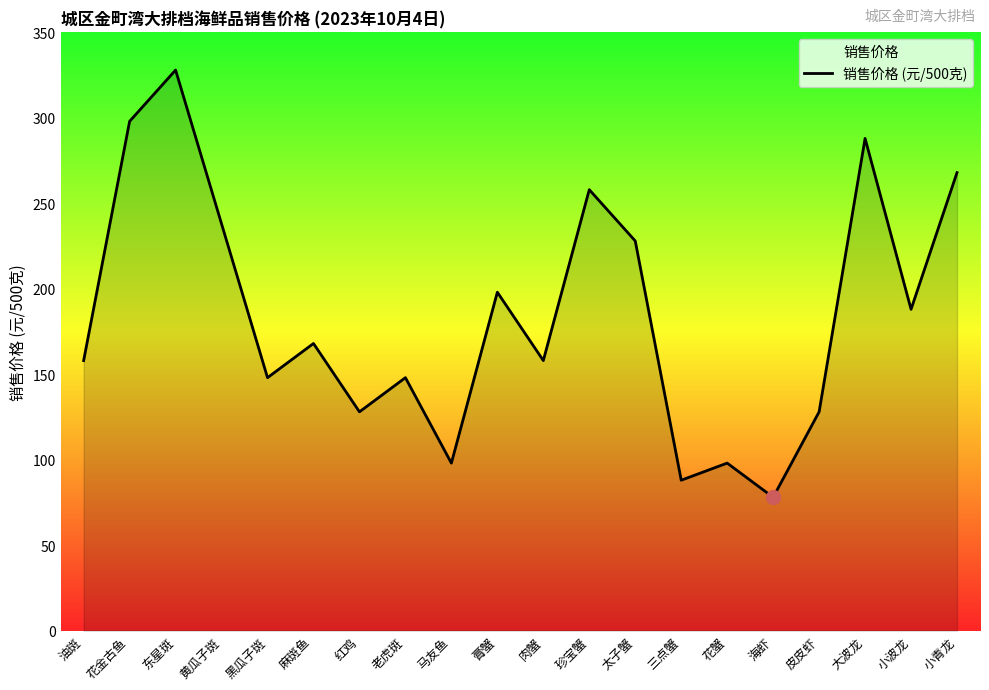

Approximately how many times larger is the value at 海虾 compared to 大波龙?

0.3